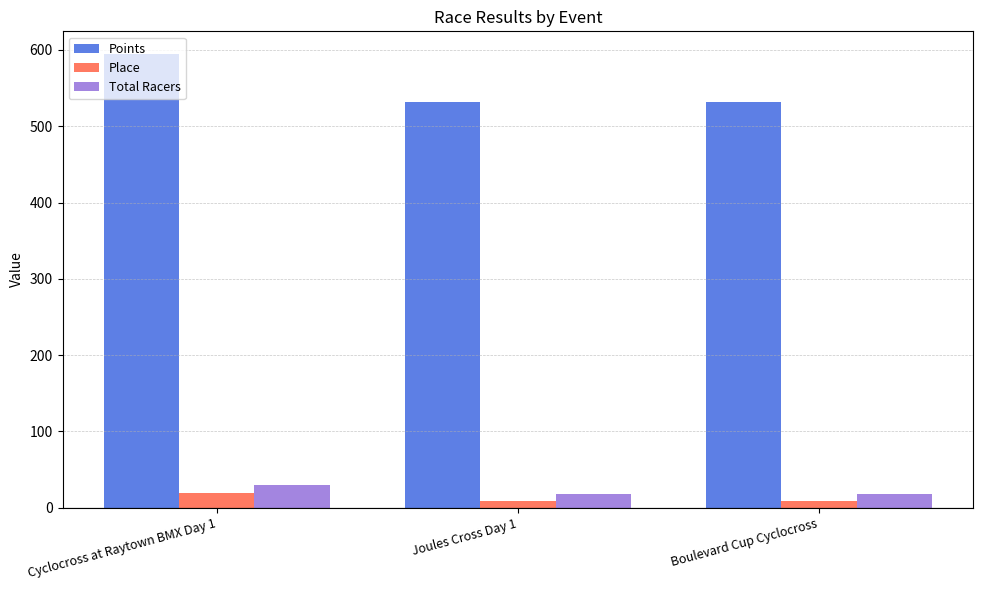

Is the value of Total Racers at Cyclocross at Raytown BMX Day 1 greater than the value of Points at Cyclocross at Raytown BMX Day 1?

No